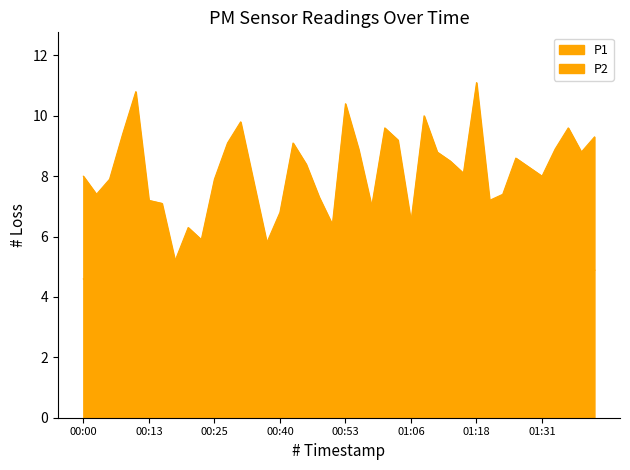

What is the sum of all P2 values?

178.9